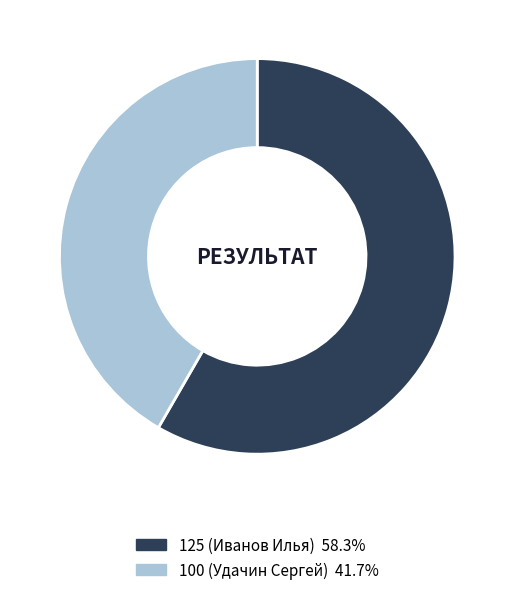

Does any single category account for the majority?

Yes